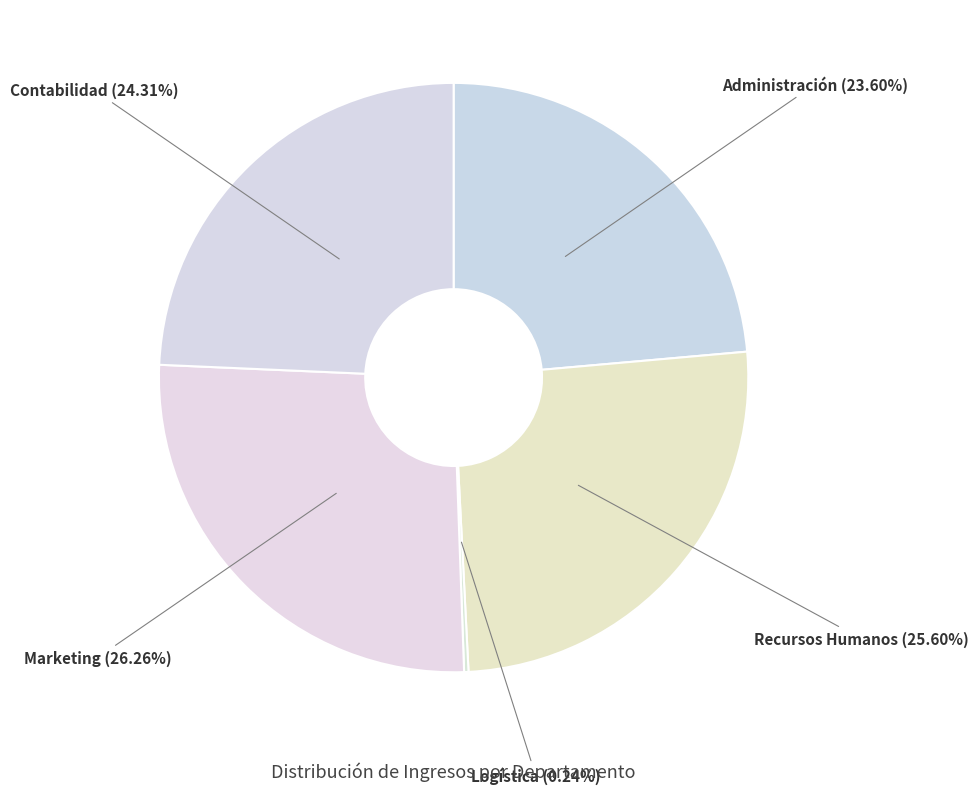

Is it true that Recursos Humanos is 19% of the pie?

False